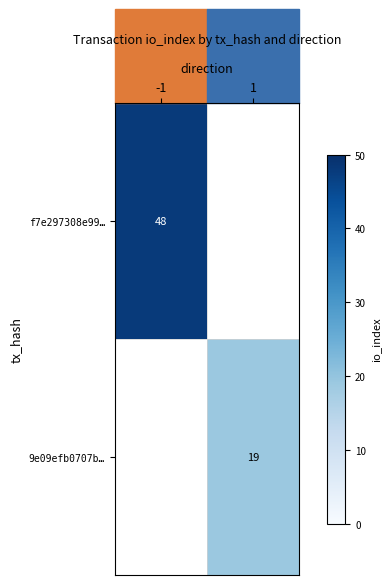

The f7e297308e99… series shows 18 at -1. True or false?

False